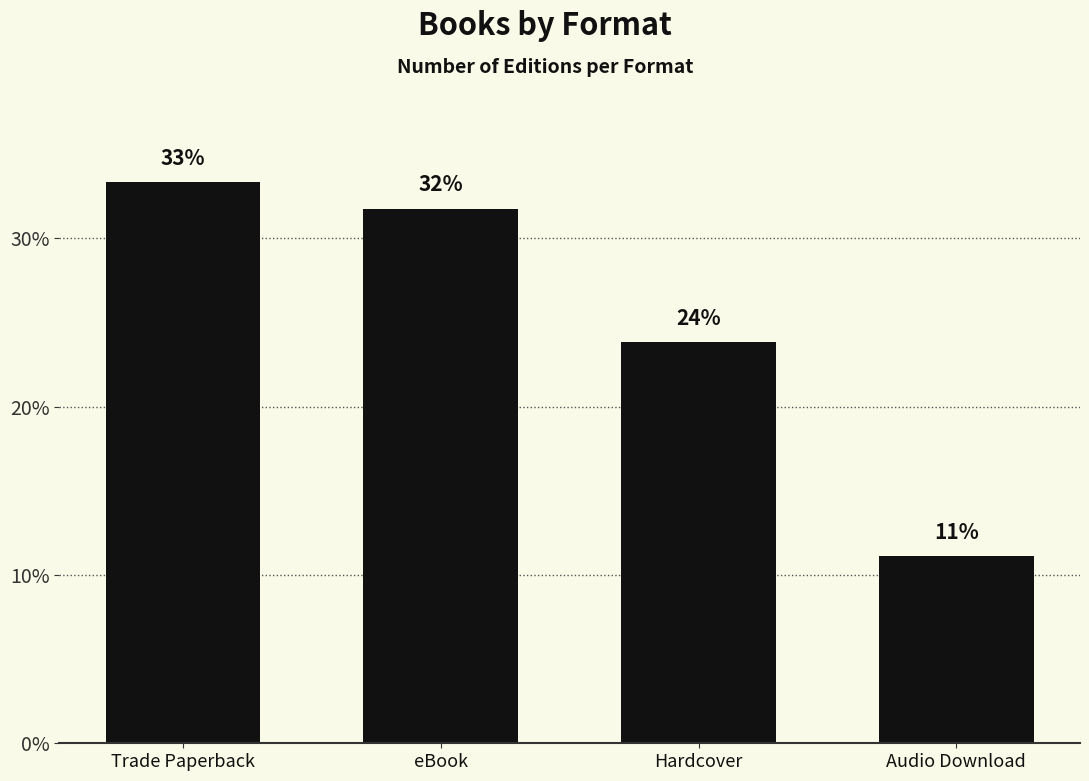

How many bars are there in total?

4